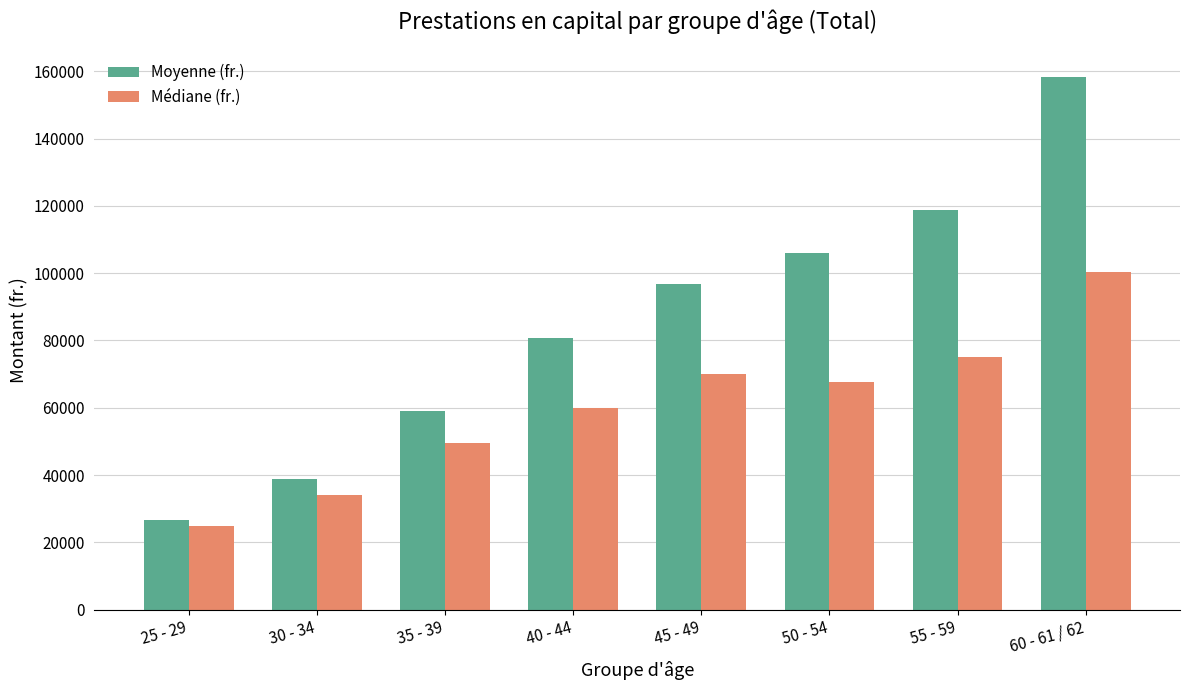

What is the difference between the maximum and second lowest values in the Médiane (fr.) series?

66250.0